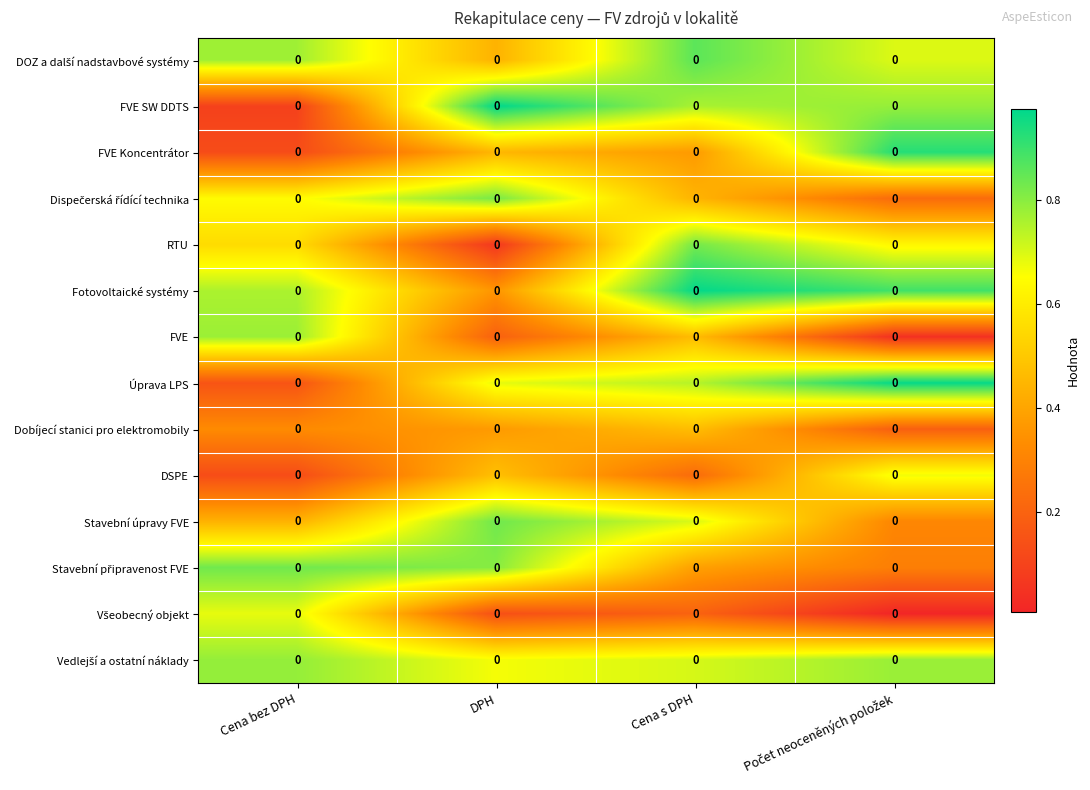

Is the value of Vedlejší a ostatní náklady at Cena bez DPH greater than the value of FVE at DPH?

Yes